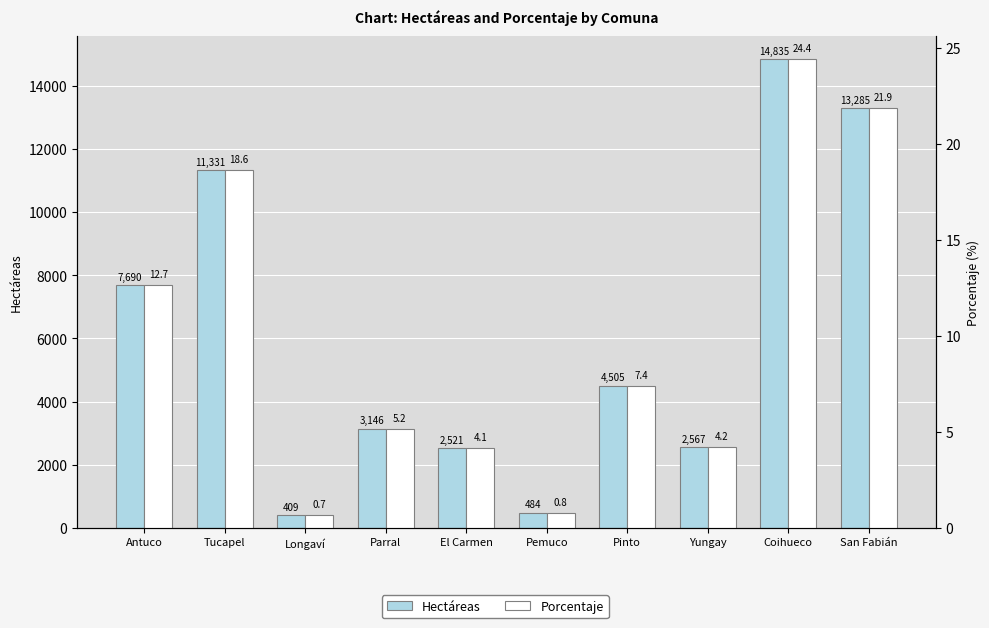

What is the spread (max minus min) of values at Antuco?

7677.7